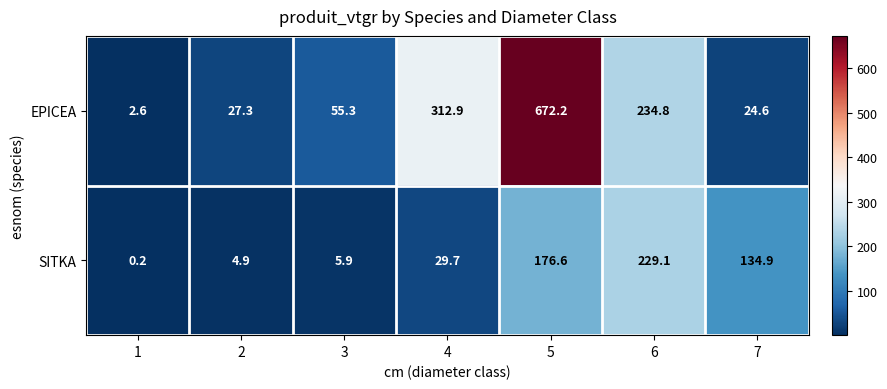

At which category is the sum across all series the highest?

5